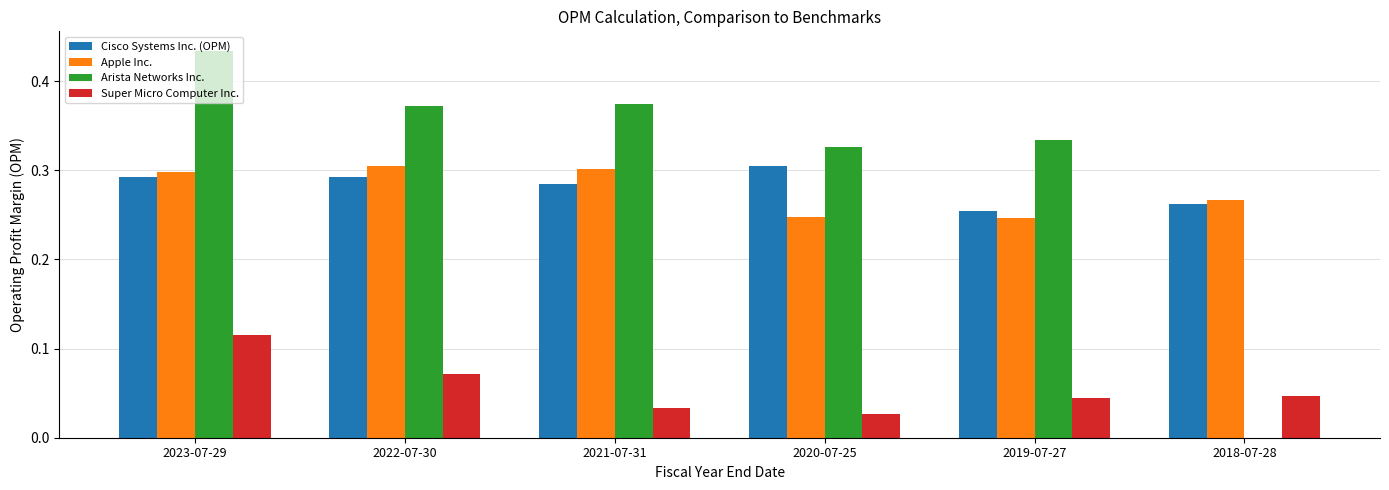

The Cisco Systems Inc. (OPM) series shows 0.4 at 2018-07-28. True or false?

False